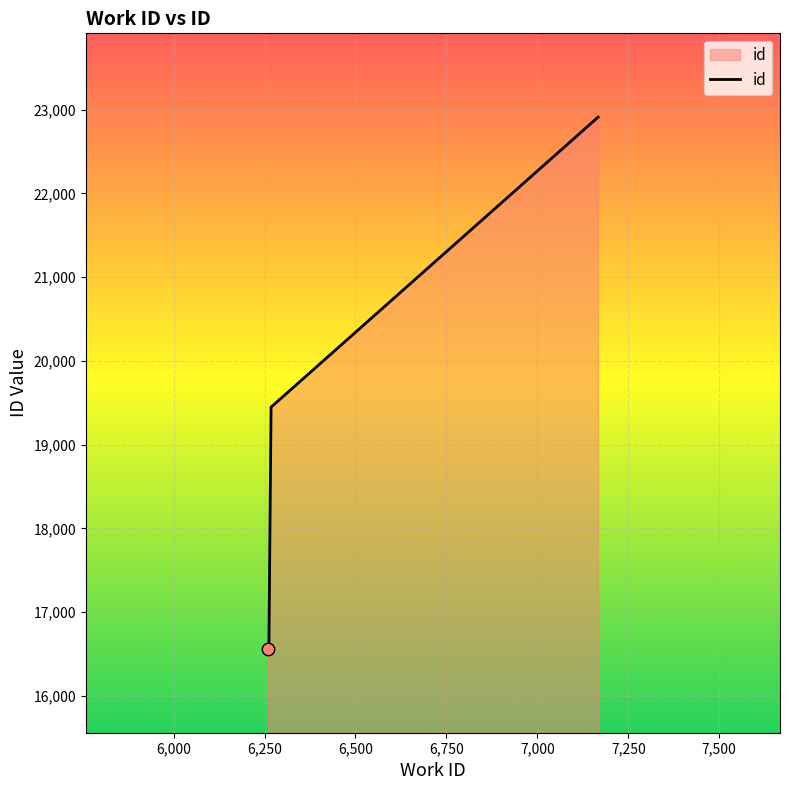

What is the smallest value displayed?

16562